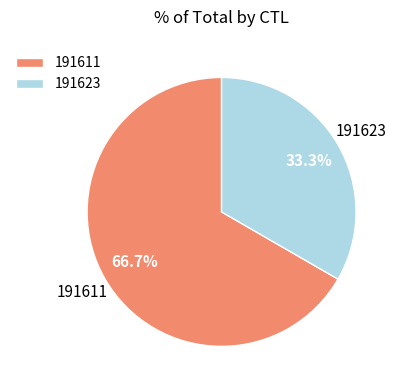

Combined, what portion of the pie is 191623 and 191611?

100.0%